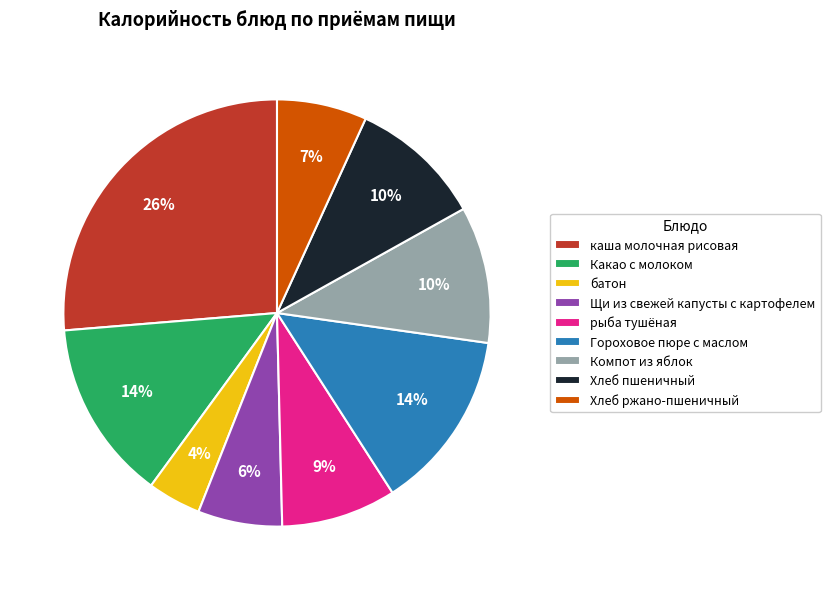

Does any single category account for the majority?

No